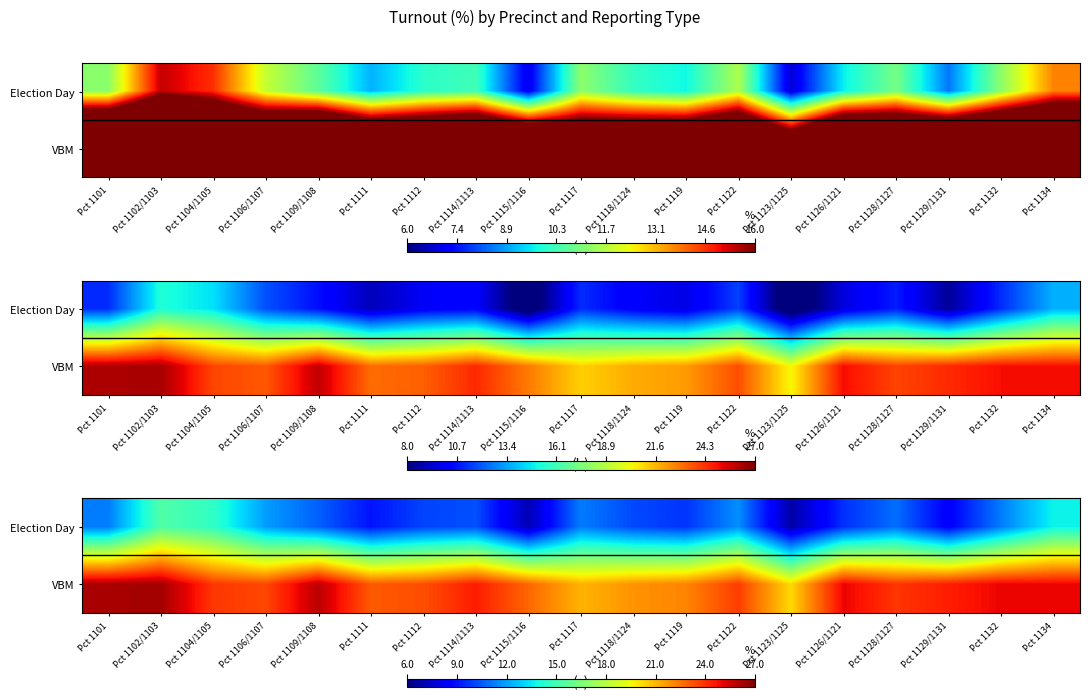

At which category is the sum across all series the highest?

Pct 1102/1103